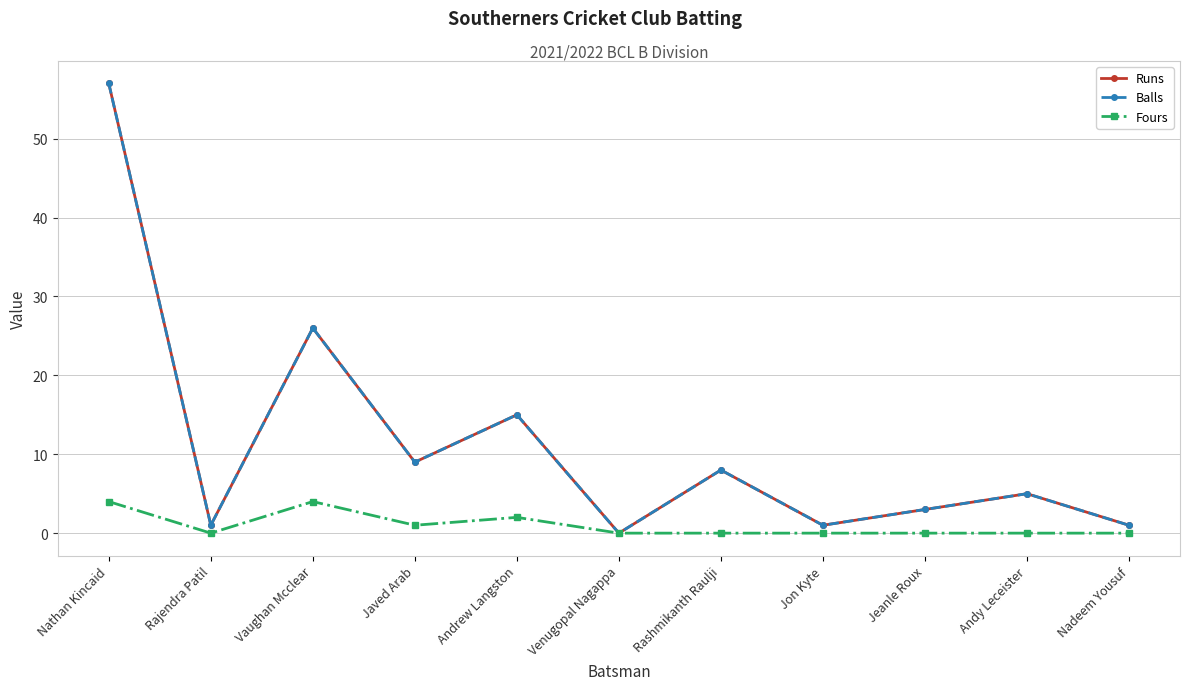

What position from the right is Andy Leceister?

2